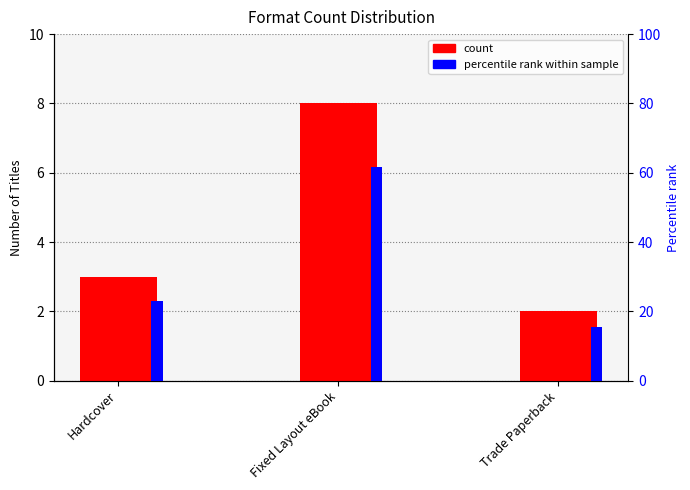

What are all the series names shown in the legend?

count, percentile rank within sample